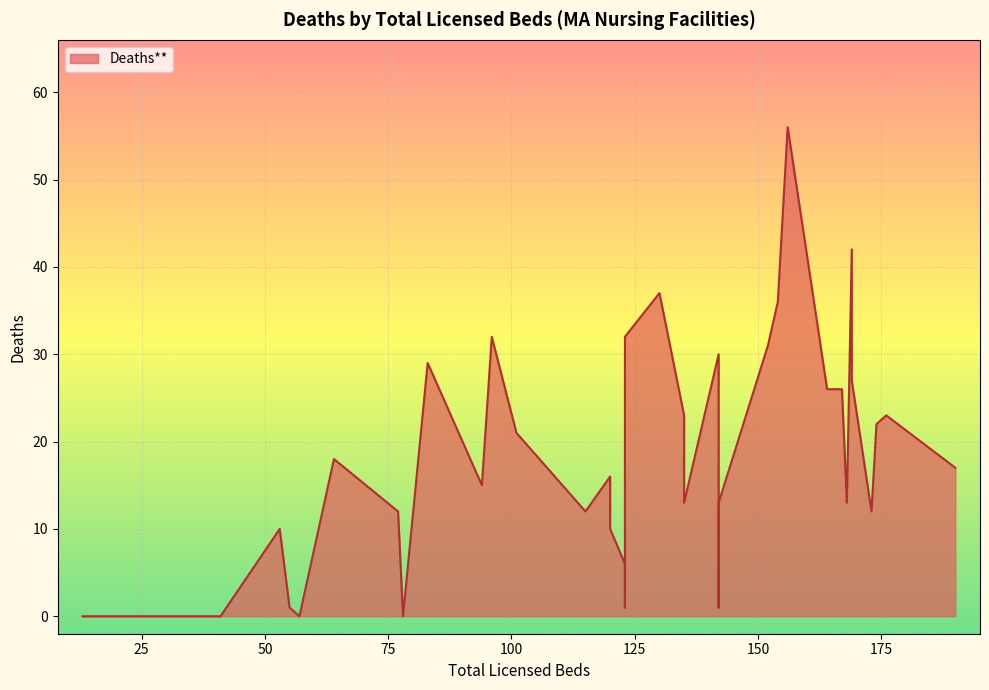

Does the chart display data point markers on the line(s)?

No